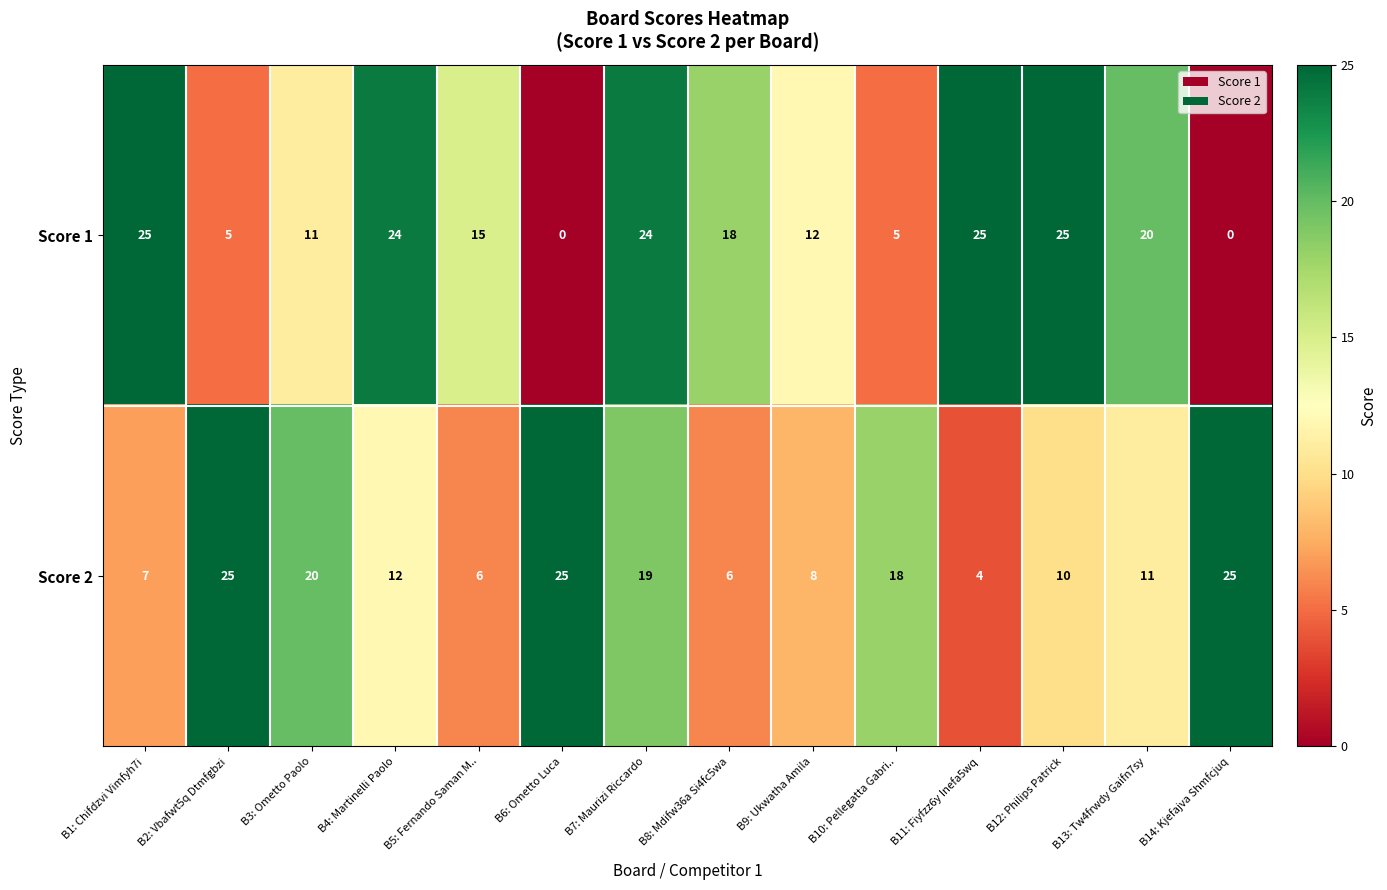

At which category is the sum across all series the highest?

B7: Maurizi Riccardo